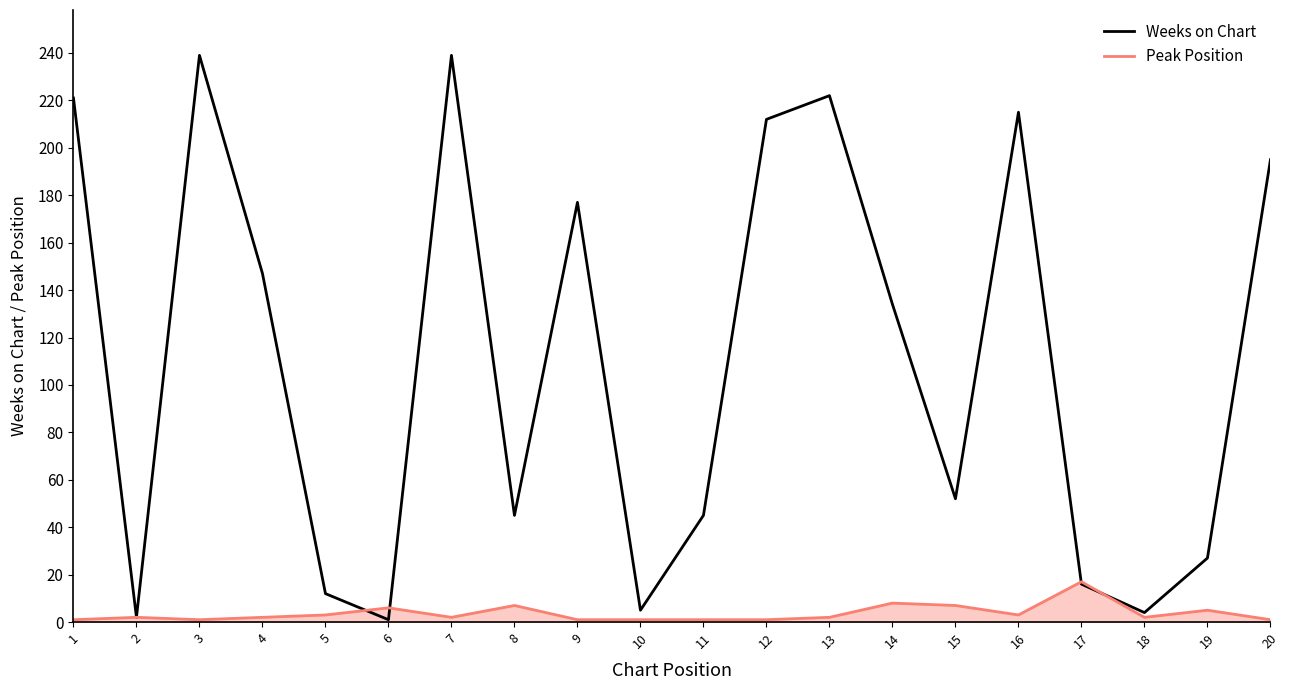

True or false: Weeks on Chart has more than 0 interior local peaks.

True